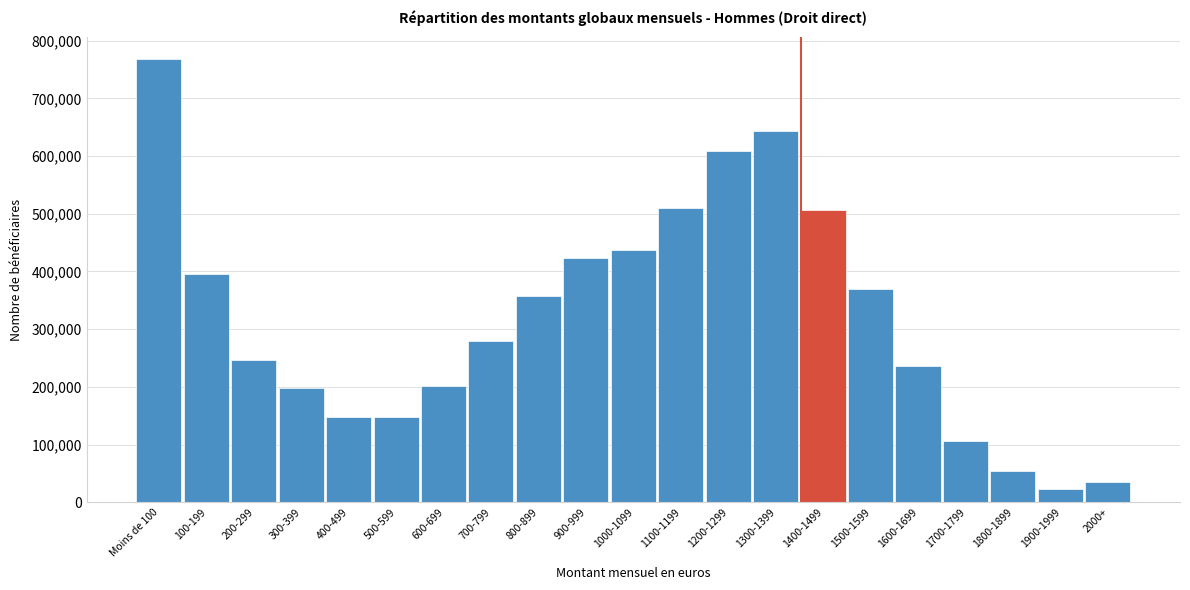

What value does the data have at Moins de 100?

768201